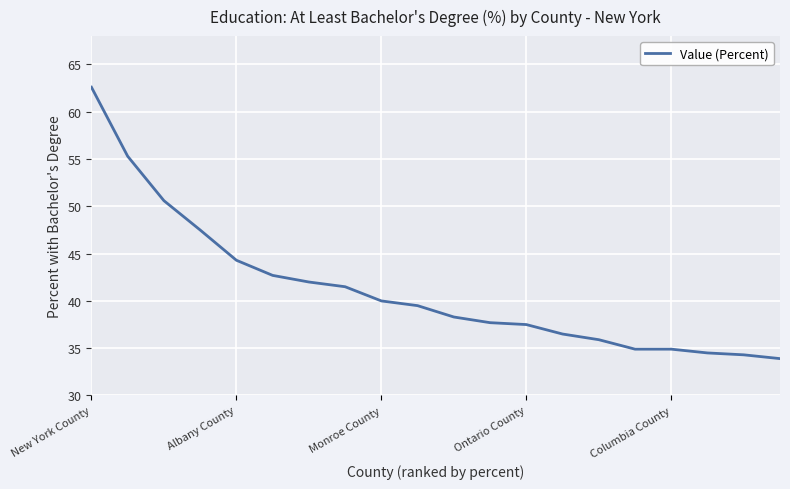

What is the minimum value shown in the chart?

33.9